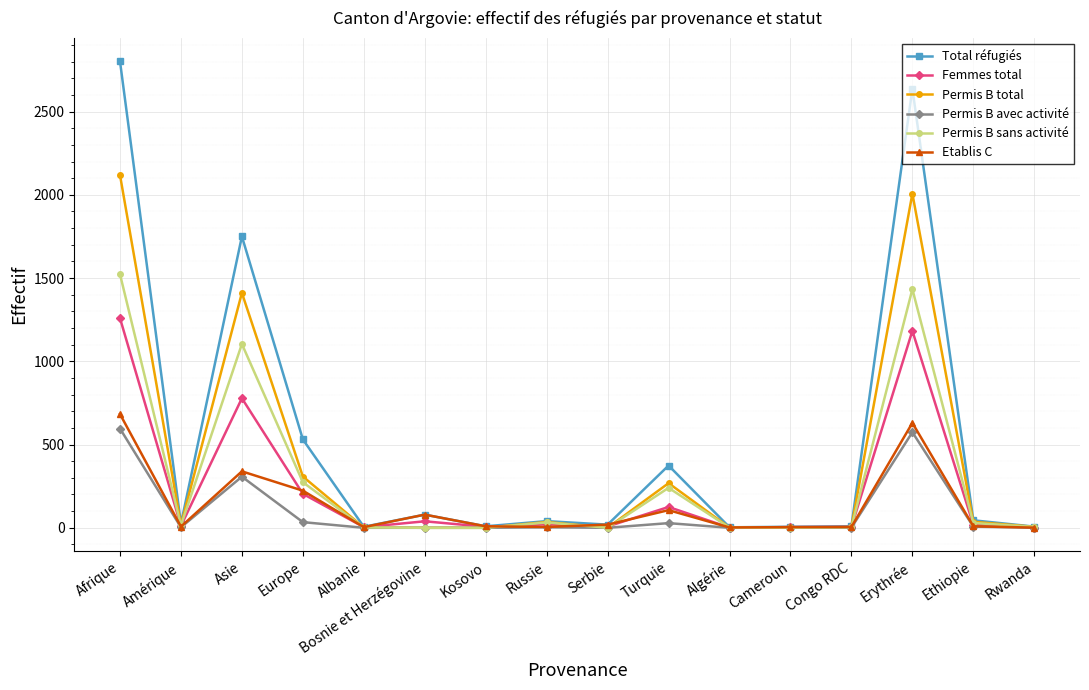

At which category is the sum across all series the highest?

Afrique